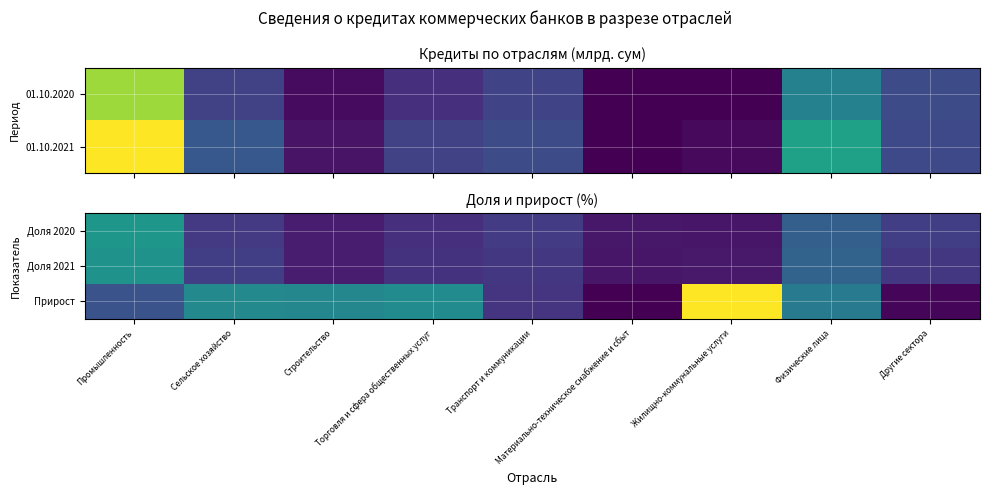

What is the spread (max minus min) of values at Другие сектора?

0.1